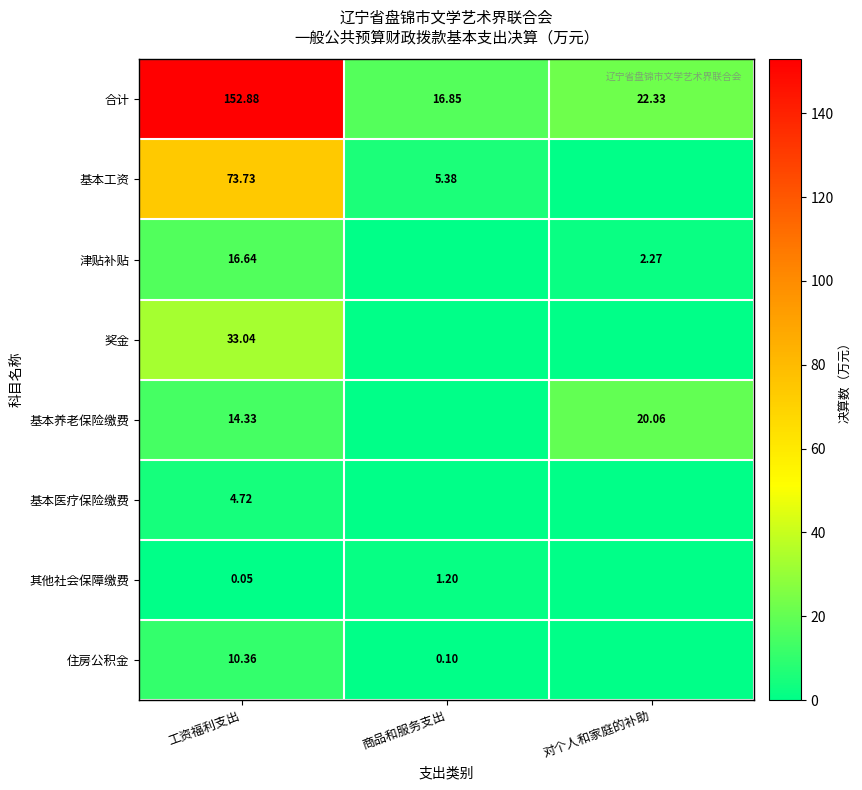

At which label does 合计 first exceed 22?

工资福利支出